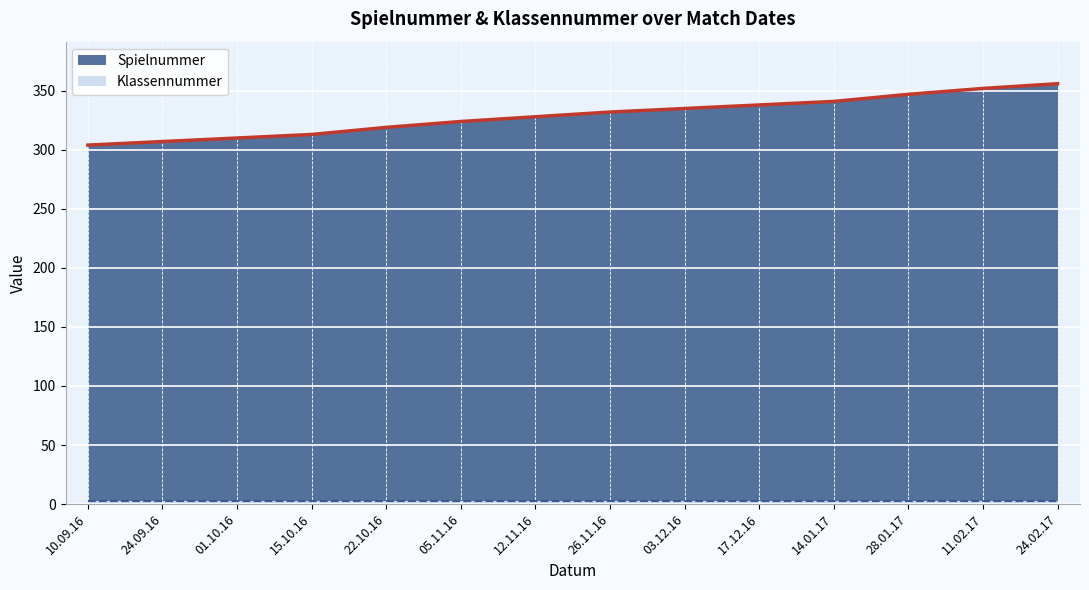

What is the difference between the maximum and second lowest values?

49